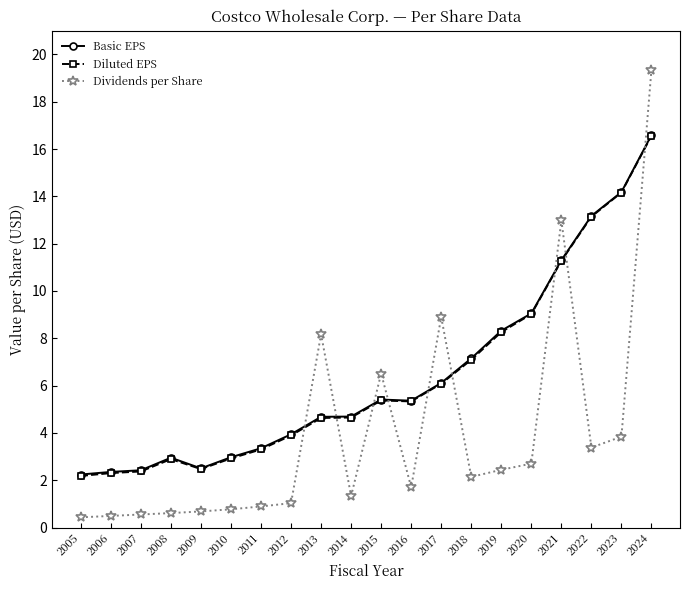

Which category has the highest value in the Dividends per Share series?

2024